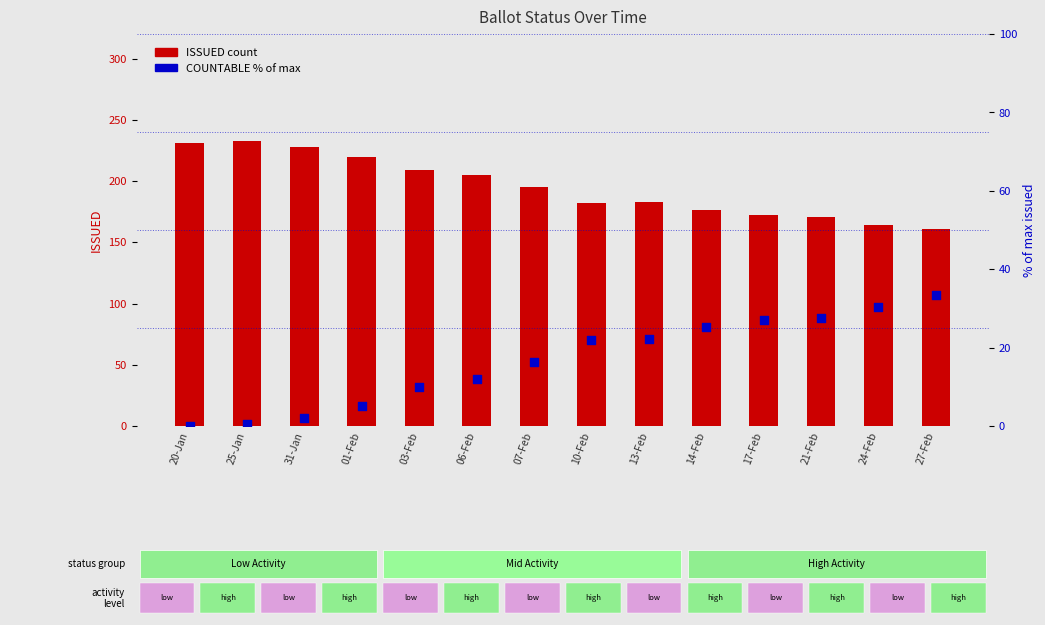

Is the value of ISSUED at 01-Feb greater than the value of COUNTABLE (% of max issued) at 27-Feb?

Yes